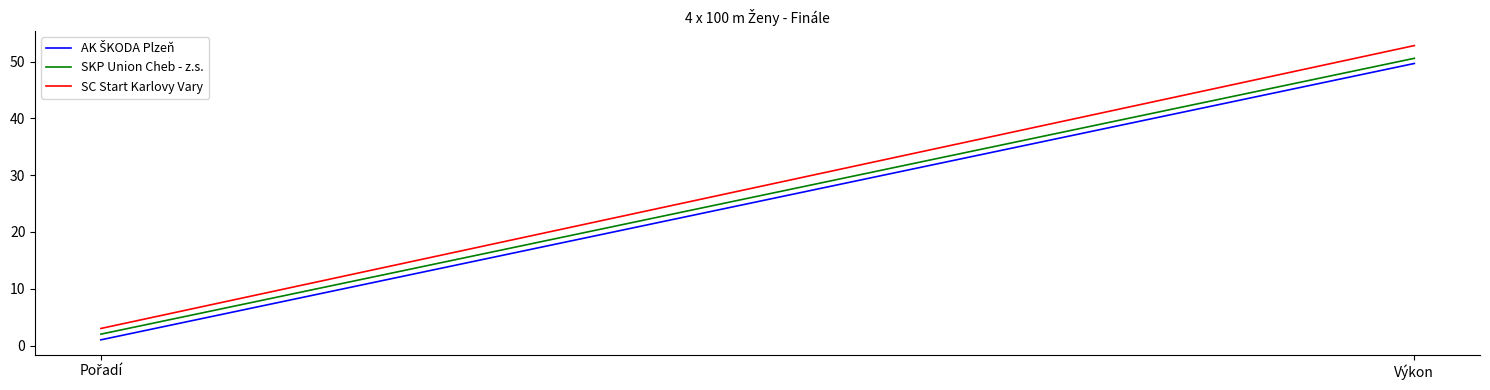

The SKP Union Cheb - z.s. series shows 2.0 at Pořadí. True or false?

True